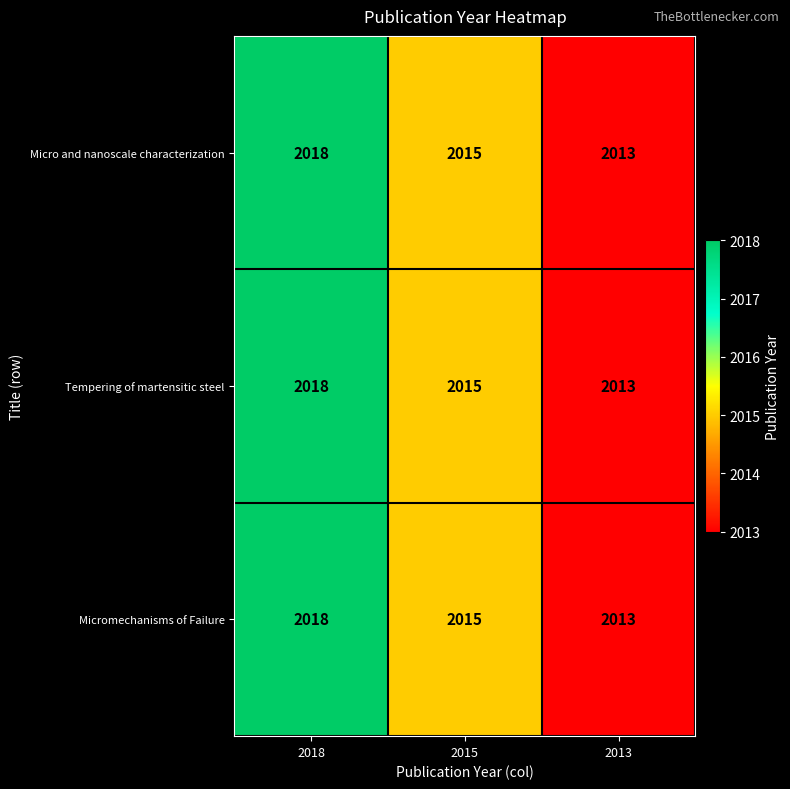

The value of Micro and nanoscale characterization at 2015 is 2015. True or false?

True